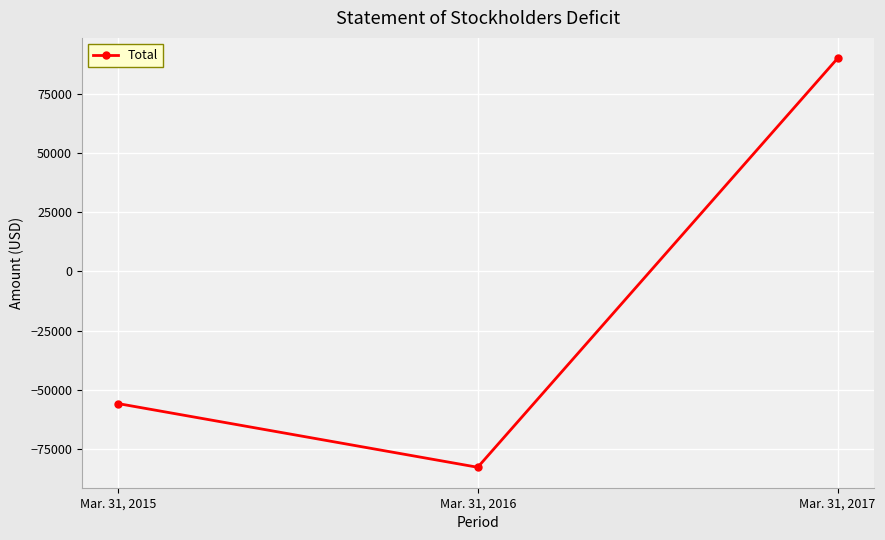

Which label corresponds to the largest value in the chart?

Mar. 31, 2017